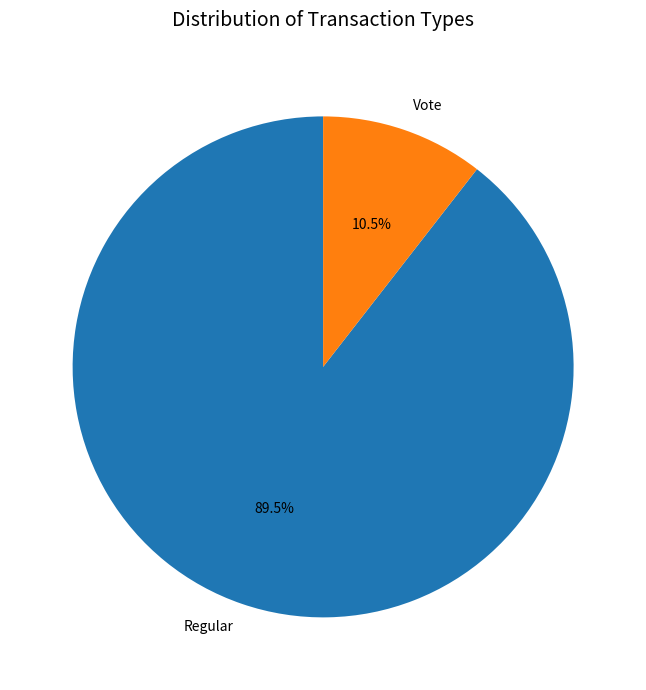

Between Vote and Regular, which is larger?

Regular